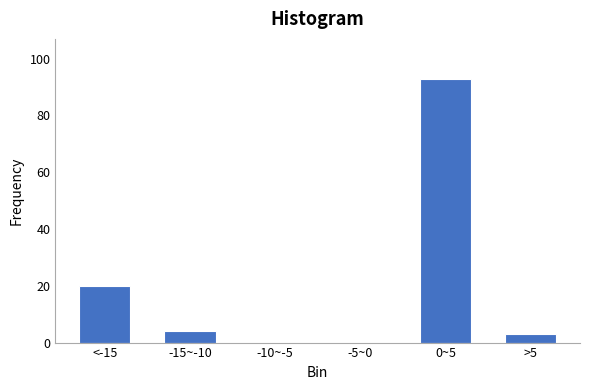

Reading right to left, extract all data points from this chart.

>5=3	0~5=93	-5~0=0	-10~-5=0	-15~-10=4	<-15=20